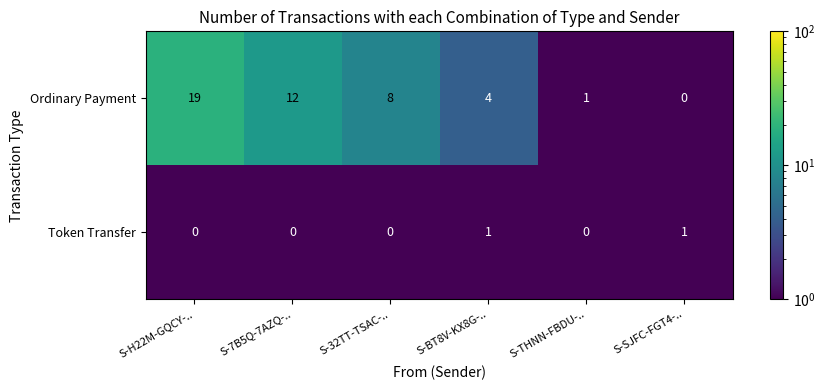

What is the greatest value displayed?

19